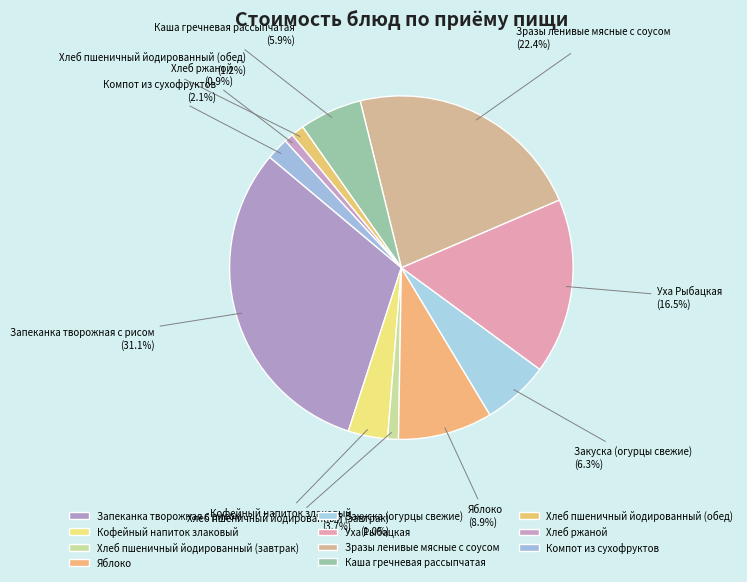

Which category has the biggest portion of the pie?

Запеканка творожная с рисом